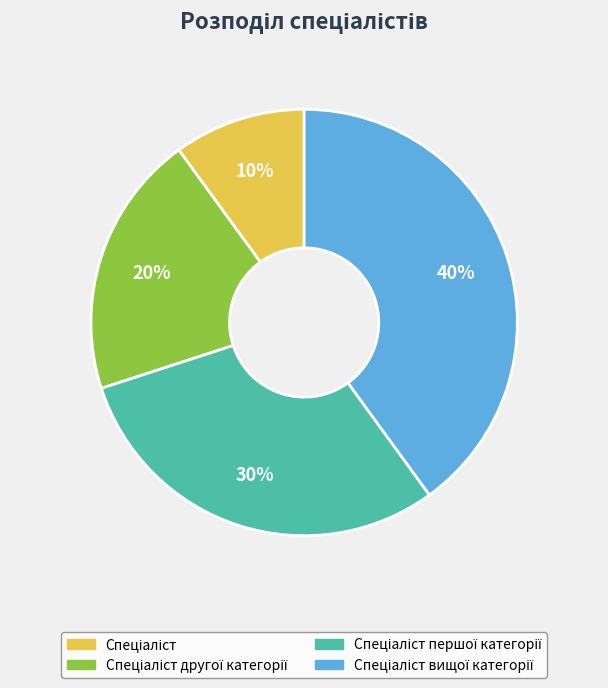

How many segments does this pie chart have?

4